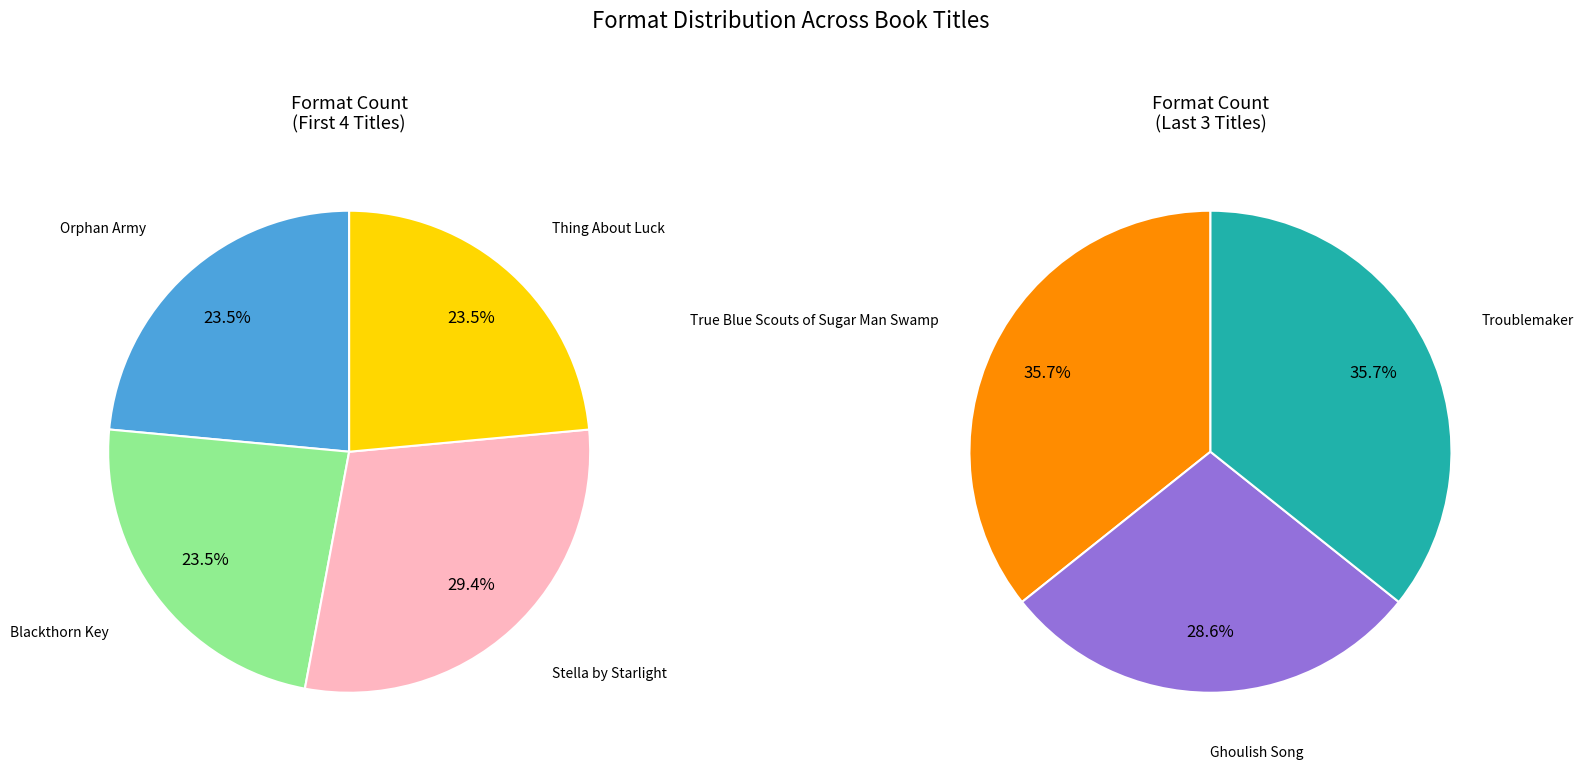

Does True Blue Scouts of Sugar Man Swamp represent more than half of the total?

No